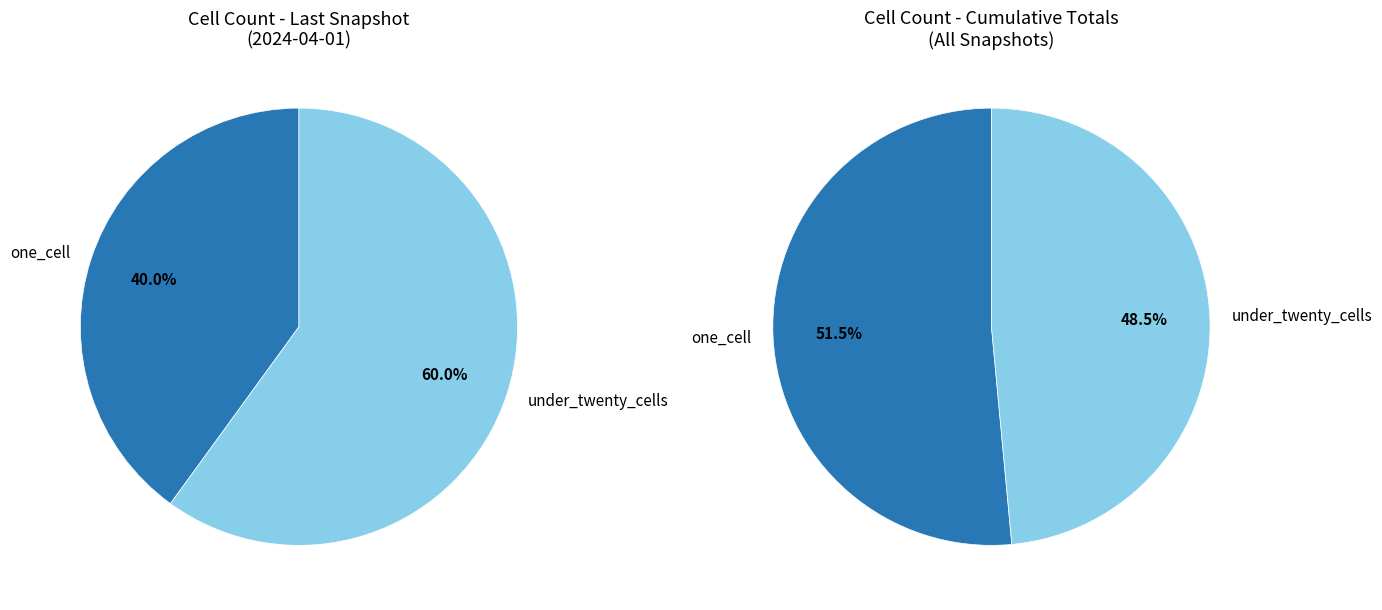

Is 16 the majority of the pie?

No